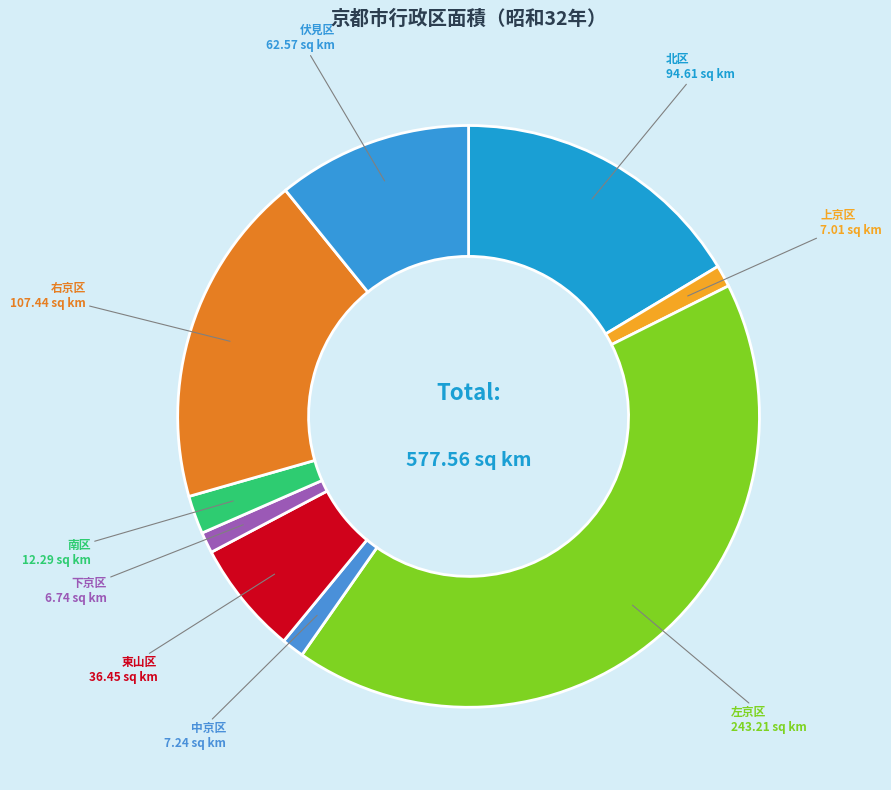

Which slice is the largest?

左京区